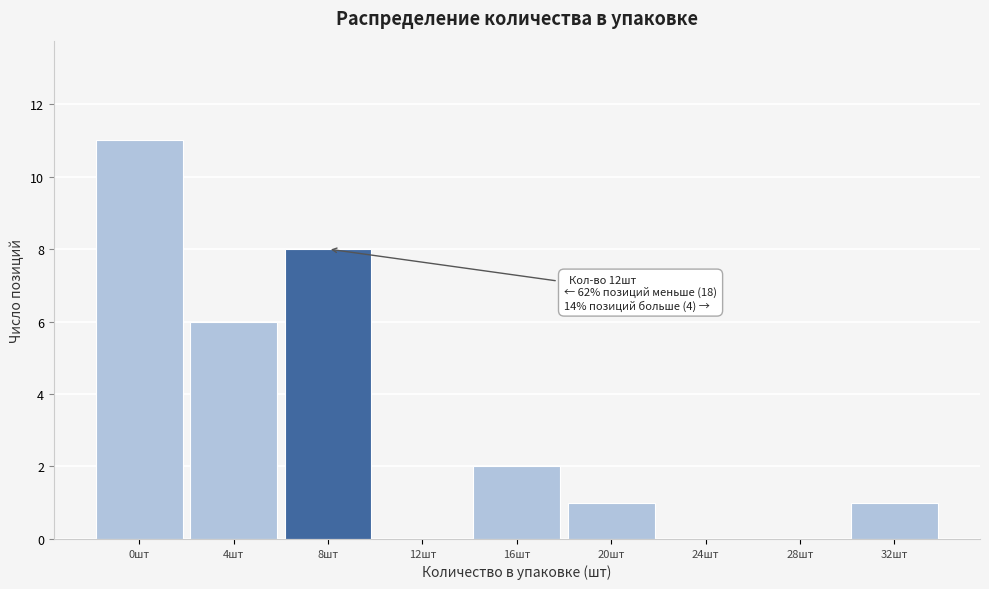

Reading left to right, list all the values displayed in this chart.

0шт=11	4шт=6	8шт=8	12шт=0	16шт=2	20шт=1	24шт=0	28шт=0	32шт=1